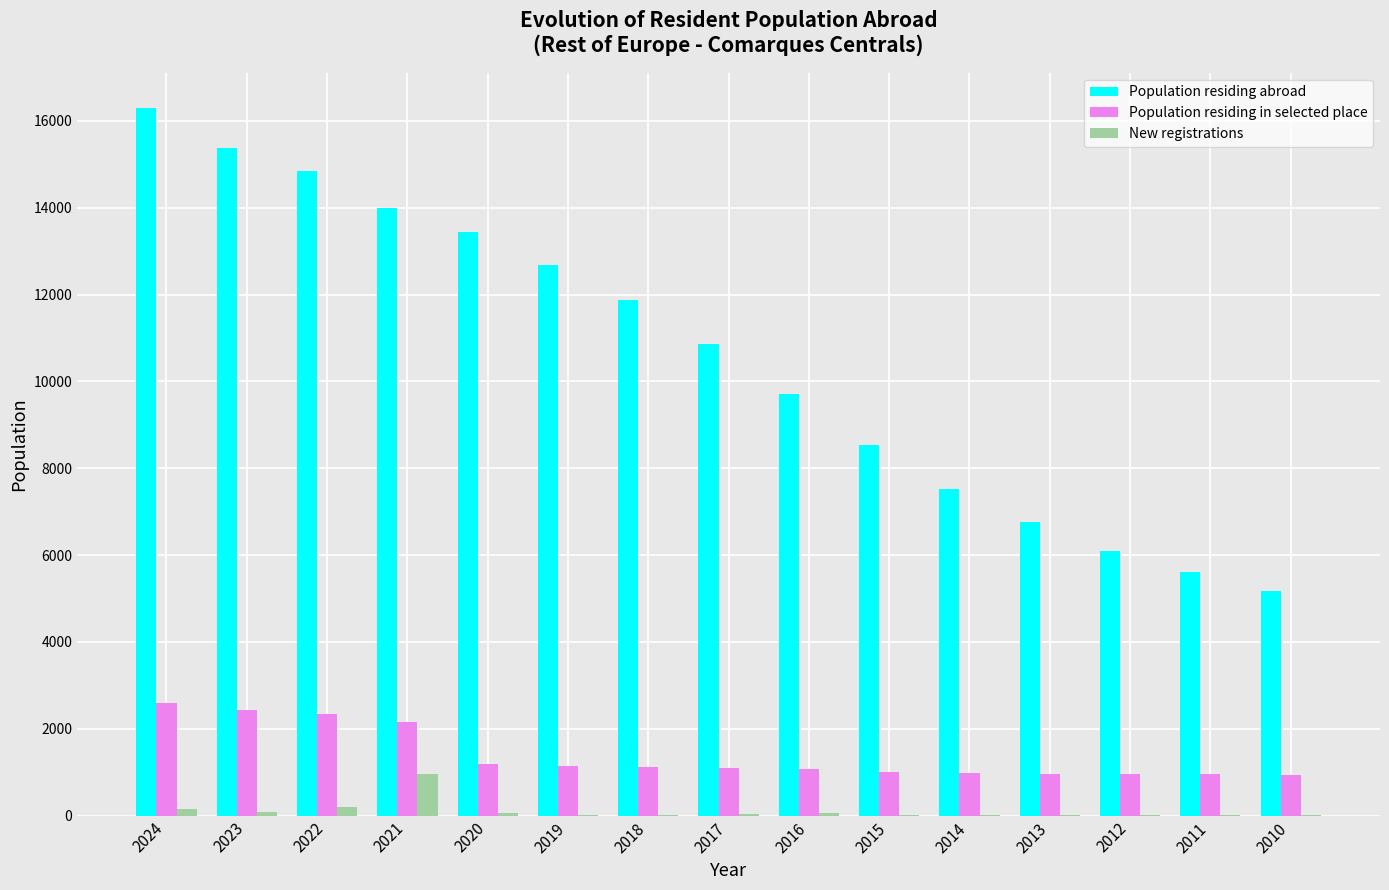

Which series changed the most between 2019 and 2011?

Population residing abroad